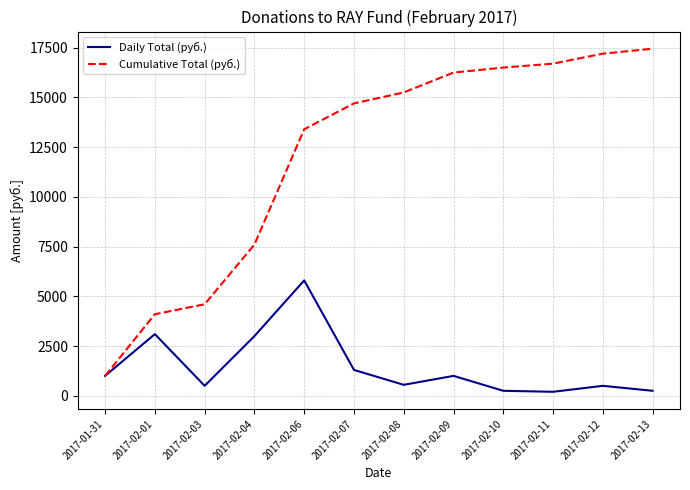

What is the maximum value shown in the chart?

17450